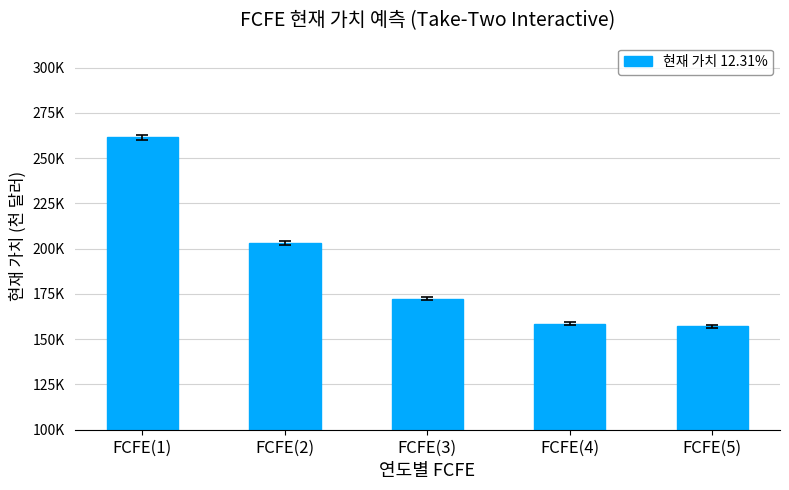

Where is the data nearest to the value 209313?

FCFE(2)